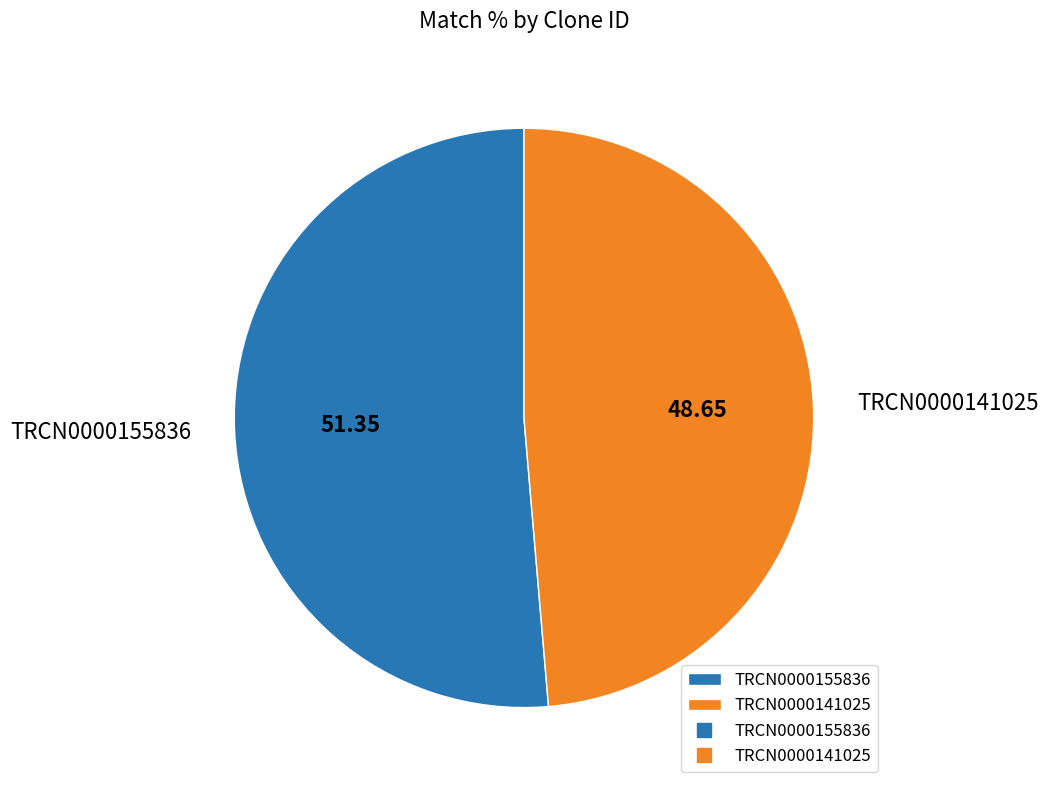

How many slices are in this pie chart?

2